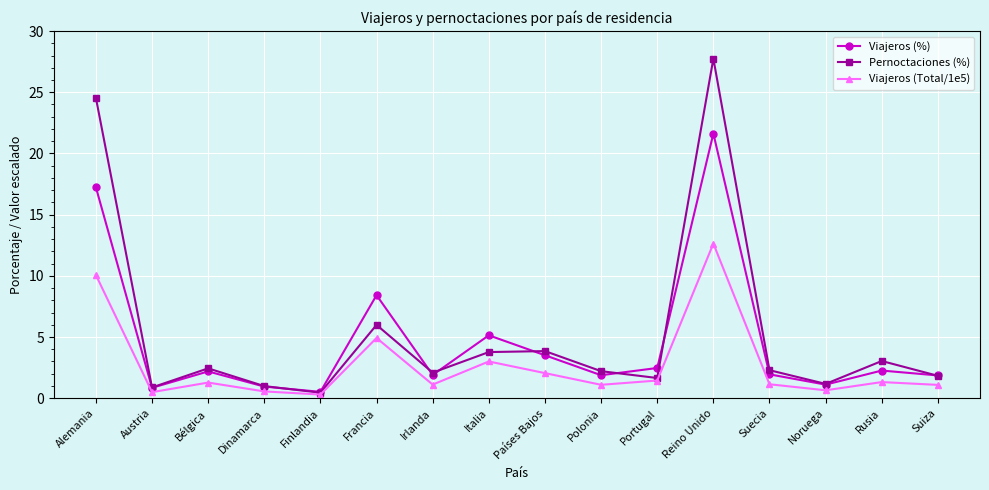

How many interior local peaks does the Viajeros (%) series have?

5